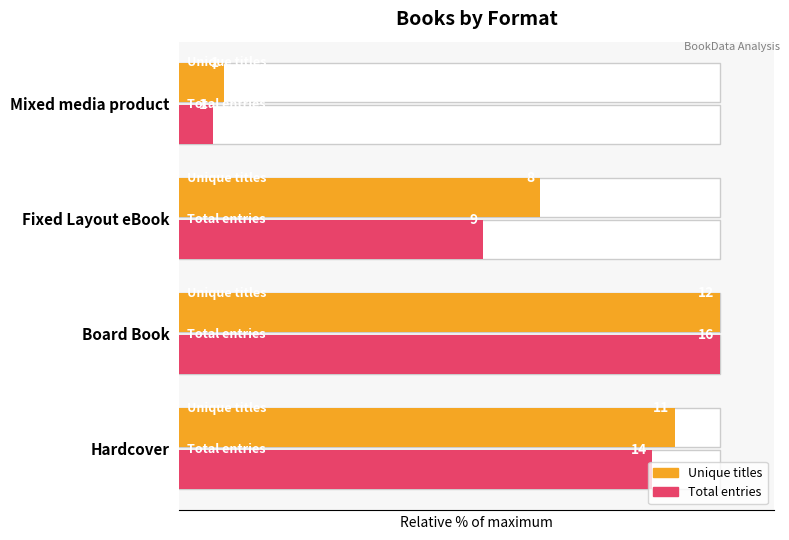

What is the lowest value of the Count series?

3